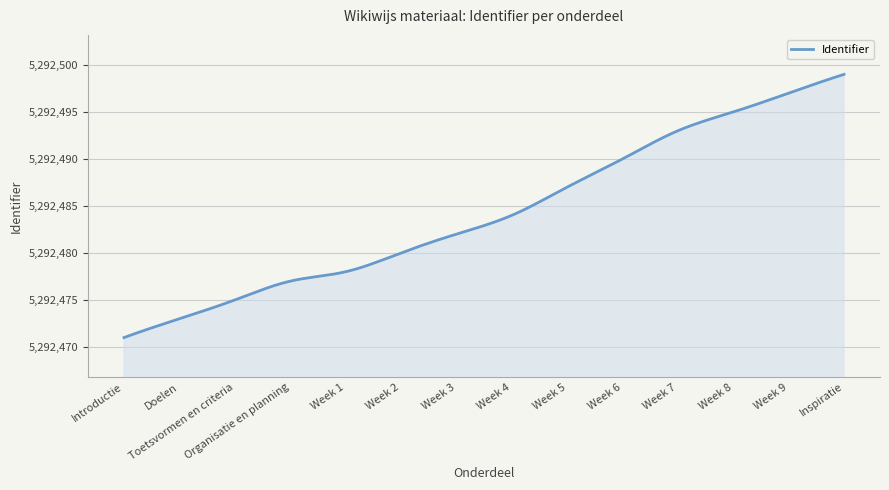

What is the smallest value displayed?

5292471.0